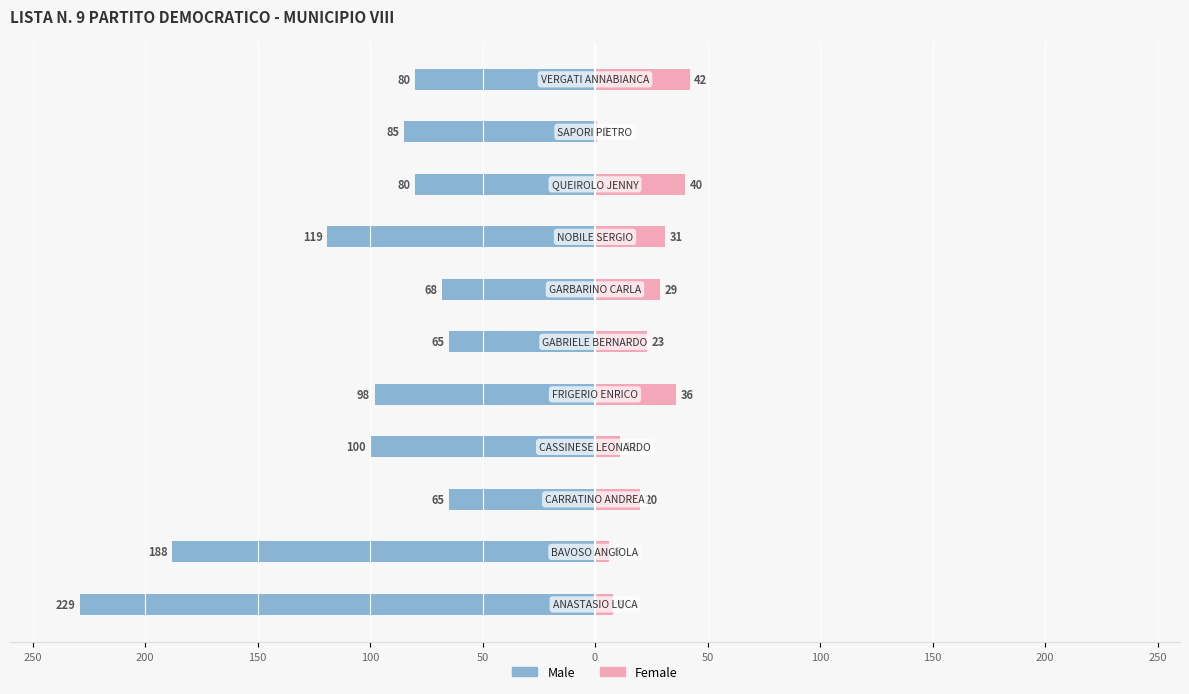

What is the difference between the second highest and minimum values in the Female series?

39